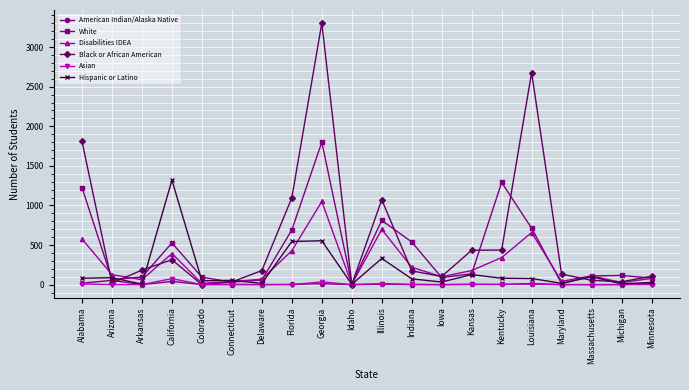

Where is the first local minimum for Hispanic or Latino?

Arkansas